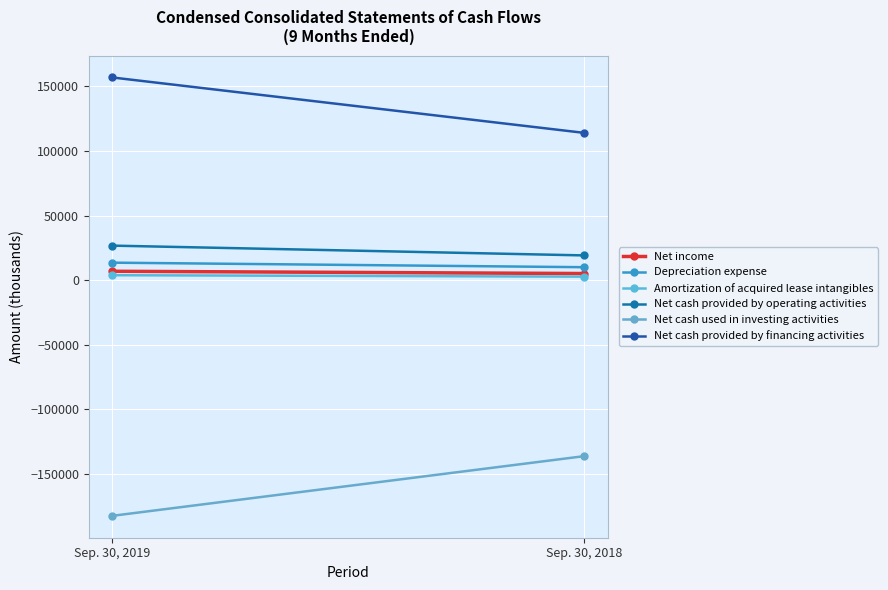

Reading left to right, extract all data points from this chart.

Net income: Sep. 30, 2019=6813	Sep. 30, 2018=5057
Depreciation expense: Sep. 30, 2019=13481	Sep. 30, 2018=9965
Amortization of acquired lease intangibles: Sep. 30, 2019=3757	Sep. 30, 2018=2645
Net cash provided by operating activities: Sep. 30, 2019=26681	Sep. 30, 2018=19100
Net cash used in investing activities: Sep. 30, 2019=-182674	Sep. 30, 2018=-136431
Net cash provided by financing activities: Sep. 30, 2019=156976	Sep. 30, 2018=114039